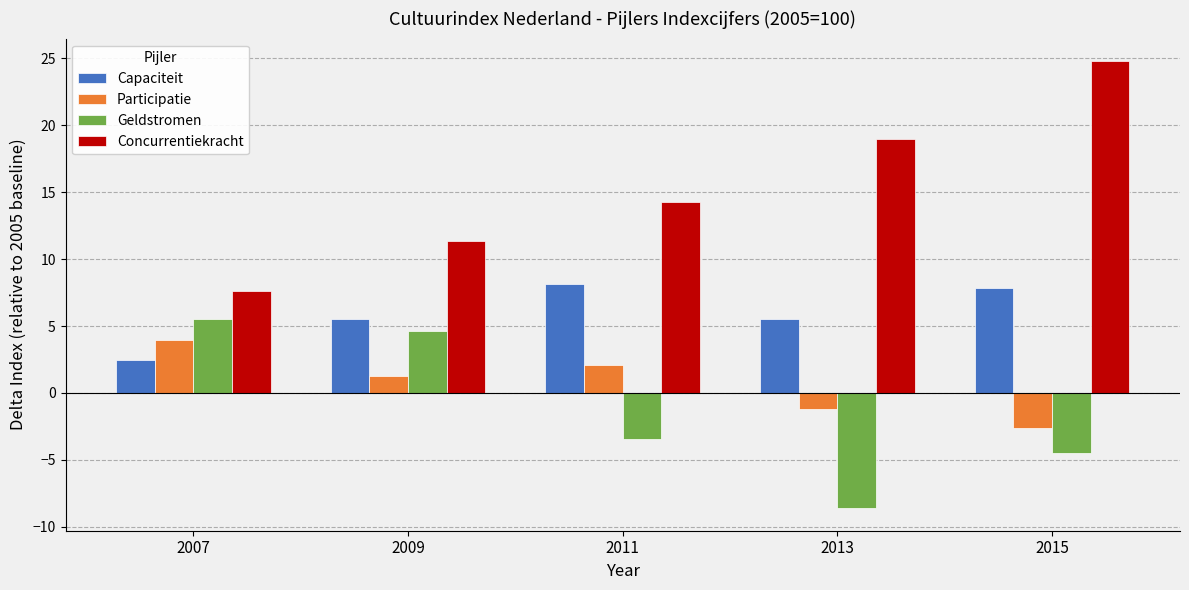

What are all the series names shown in the legend?

Capaciteit, Participatie, Geldstromen, Concurrentiekracht